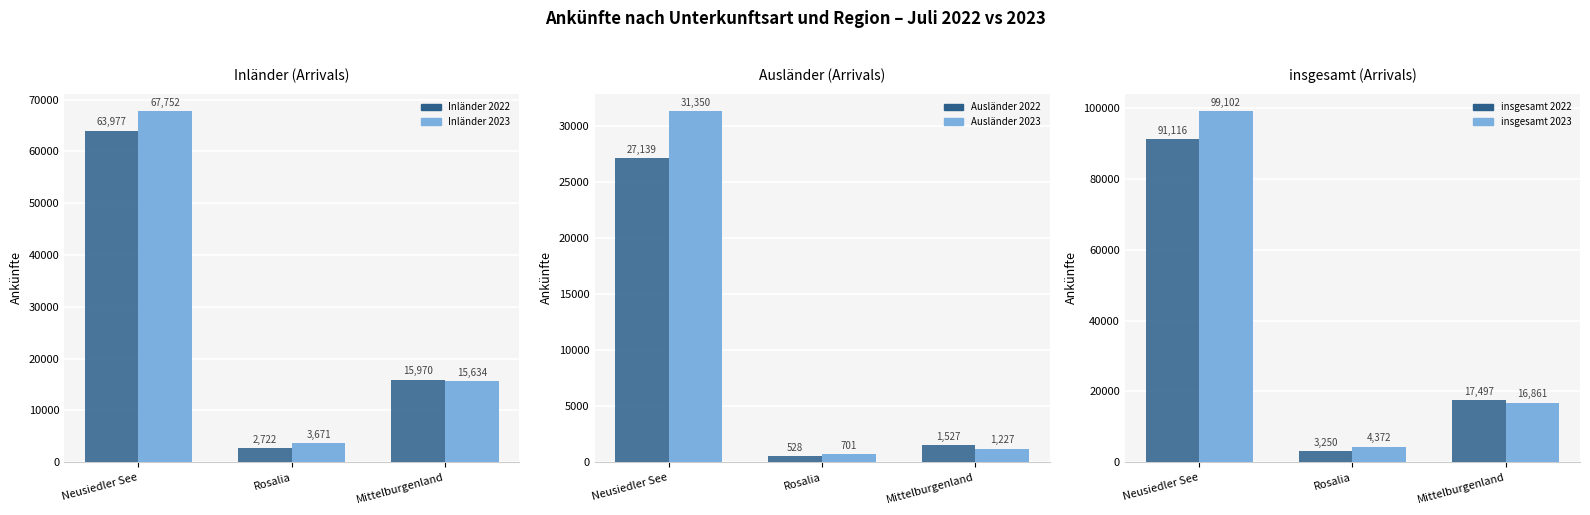

How many series are shown in this chart?

6